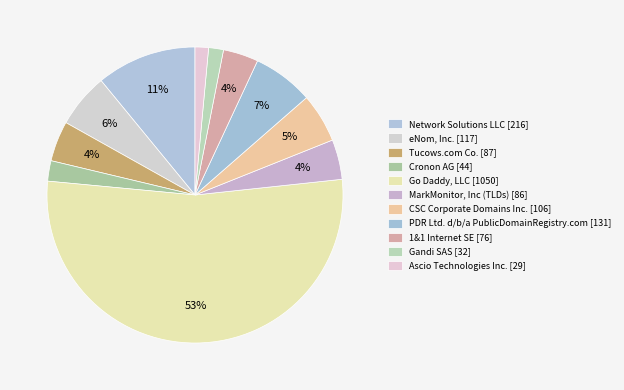

What is the majority slice?

Go Daddy, LLC [1050]